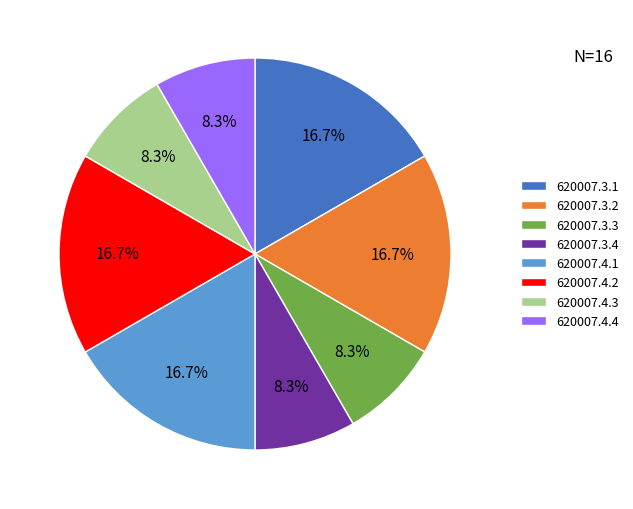

To the nearest percent, what portion does 620007.4.2 represent?

17%